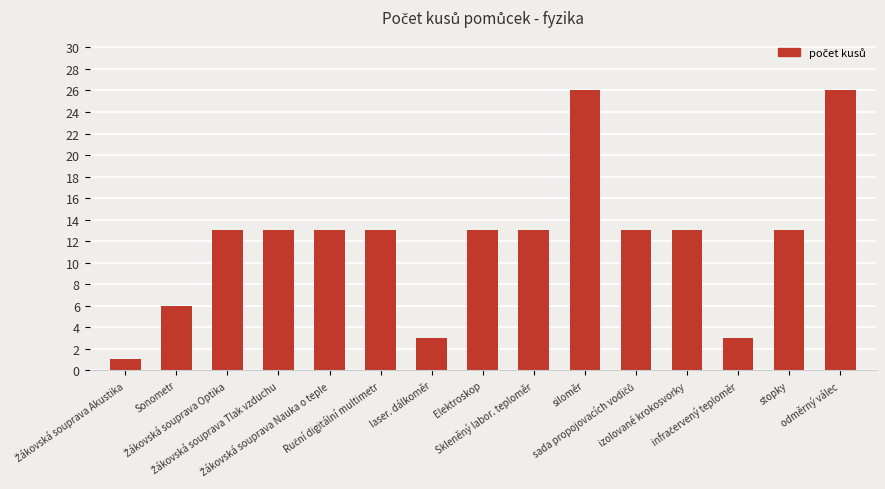

What is the value of the 13th bar from the left?

3